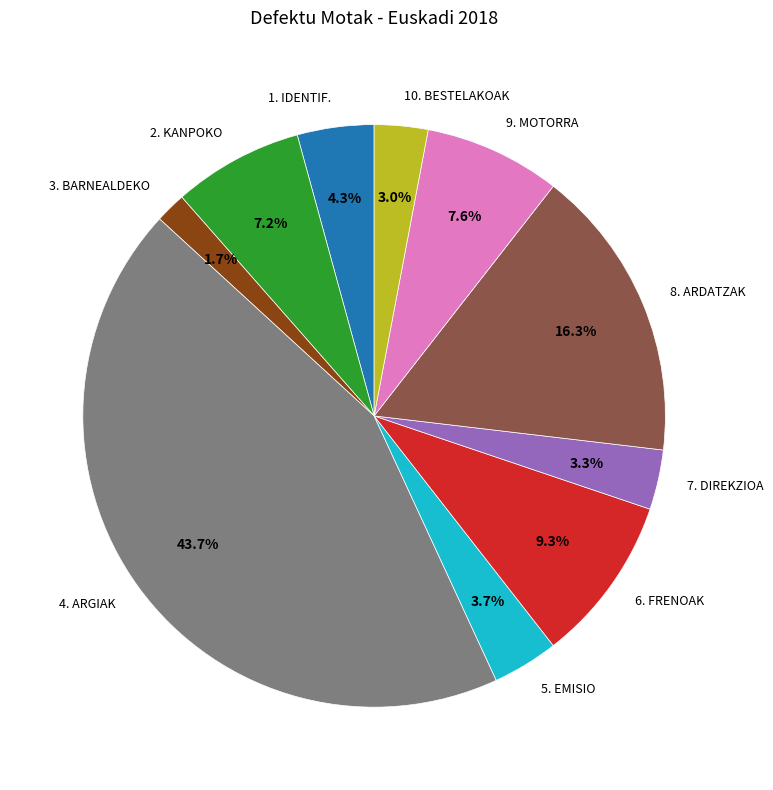

Which has a higher value, 8. ARDATZAK or 4. ARGIAK?

4. ARGIAK